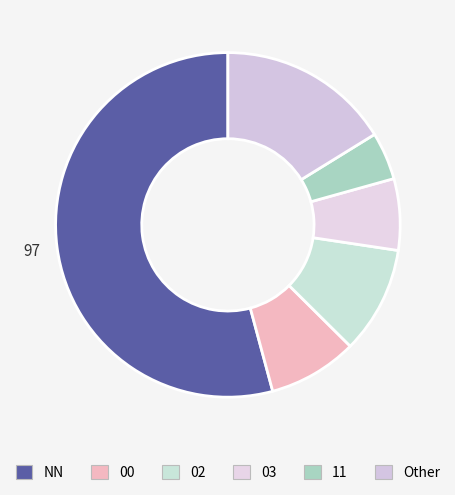

What is the change in value from NN to 03?

-85